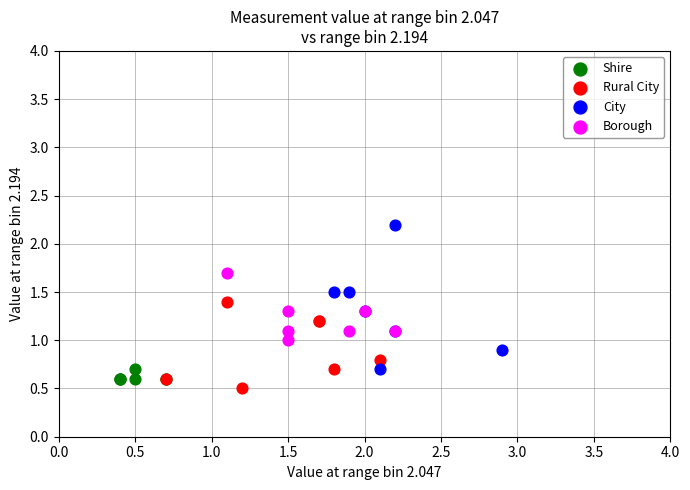

Which series has the largest Y range (max minus min)?

City